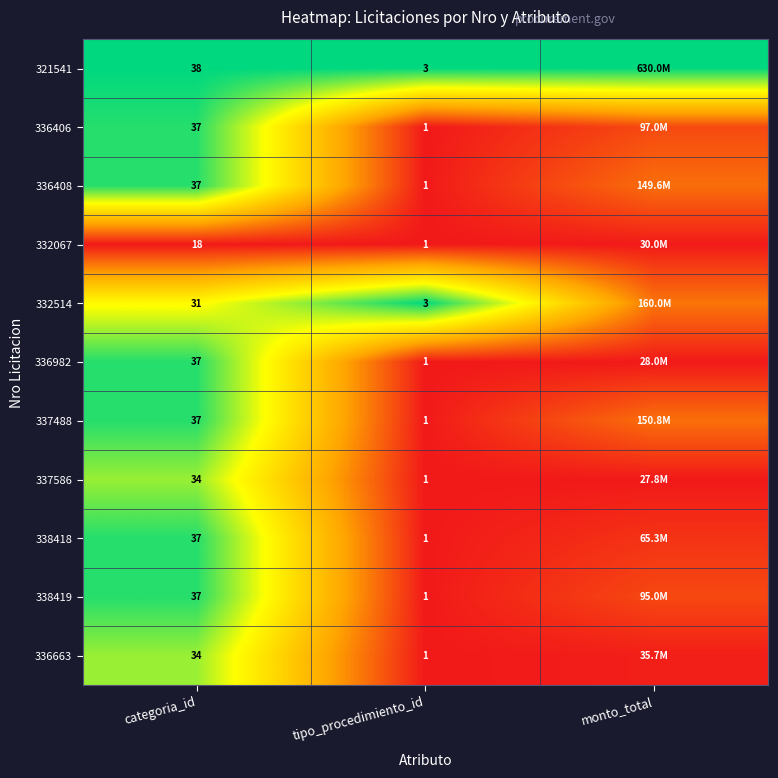

At which label is 338418 closest to 0?

tipo_procedimiento_id